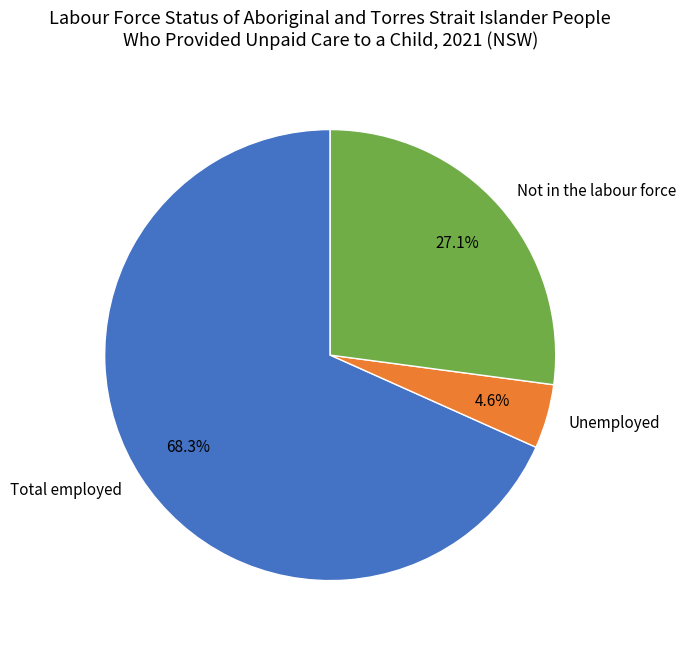

To the nearest percent, what portion does Unemployed represent?

5%